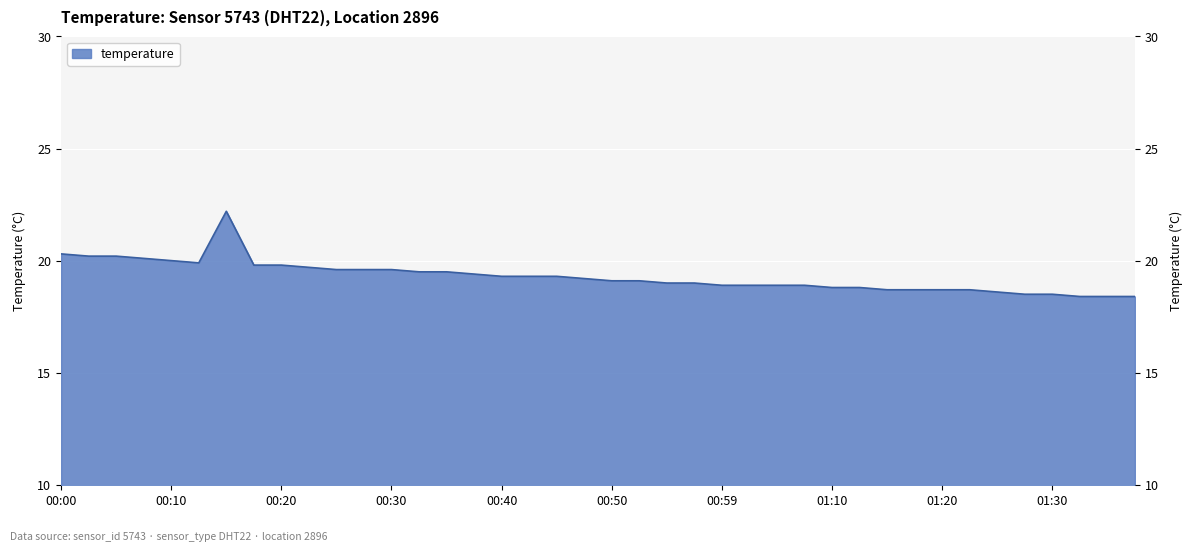

What is the sum of all values?

771.5